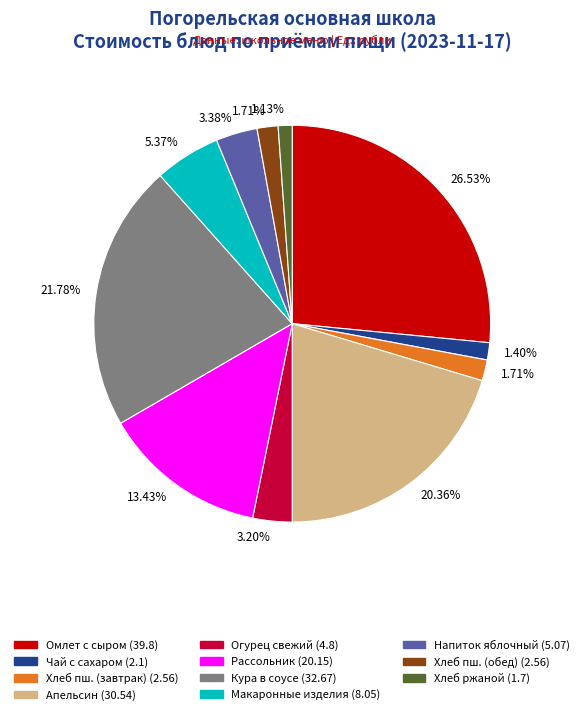

Count the number of slices in the pie.

11